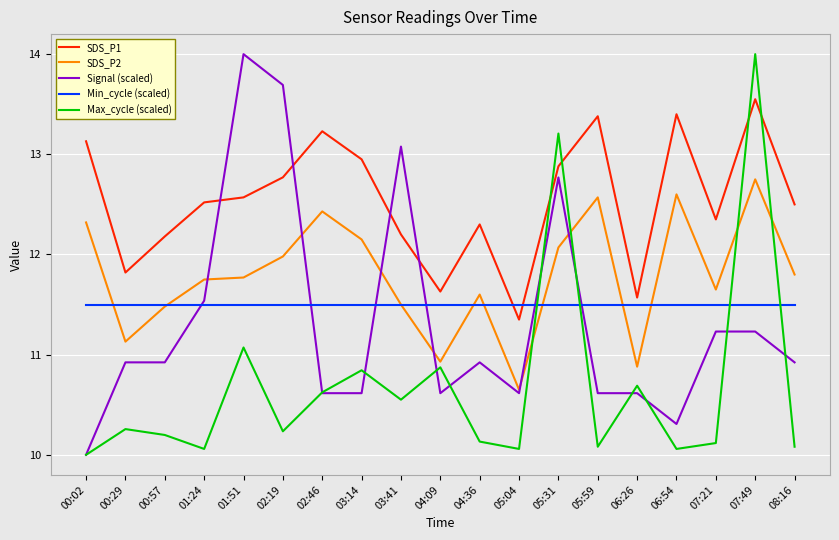

The Min_cycle (scaled) series shows 4.8 at 00:29. True or false?

False